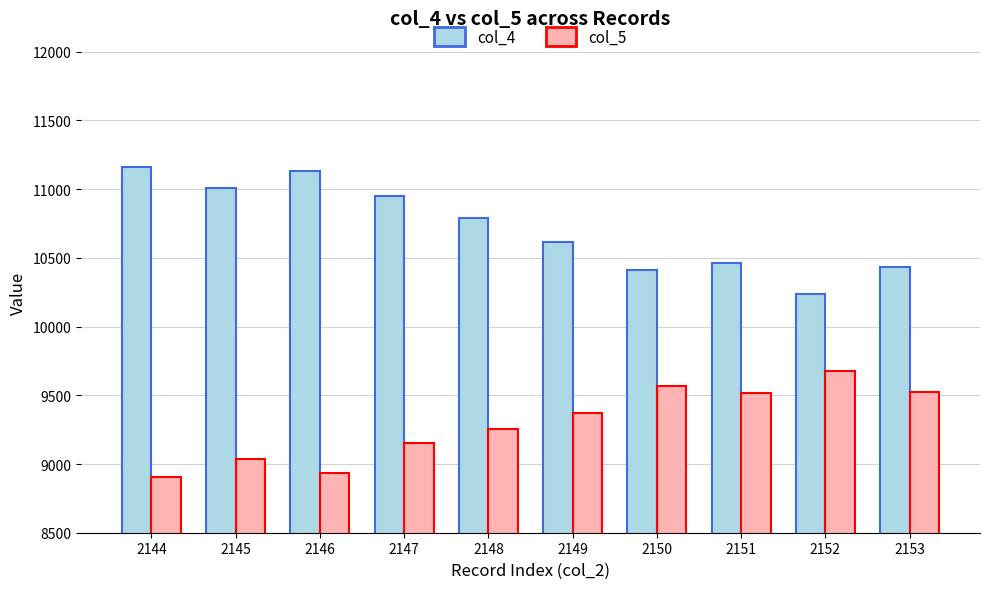

Is it true that col_5 equals 12816 at 2149?

False